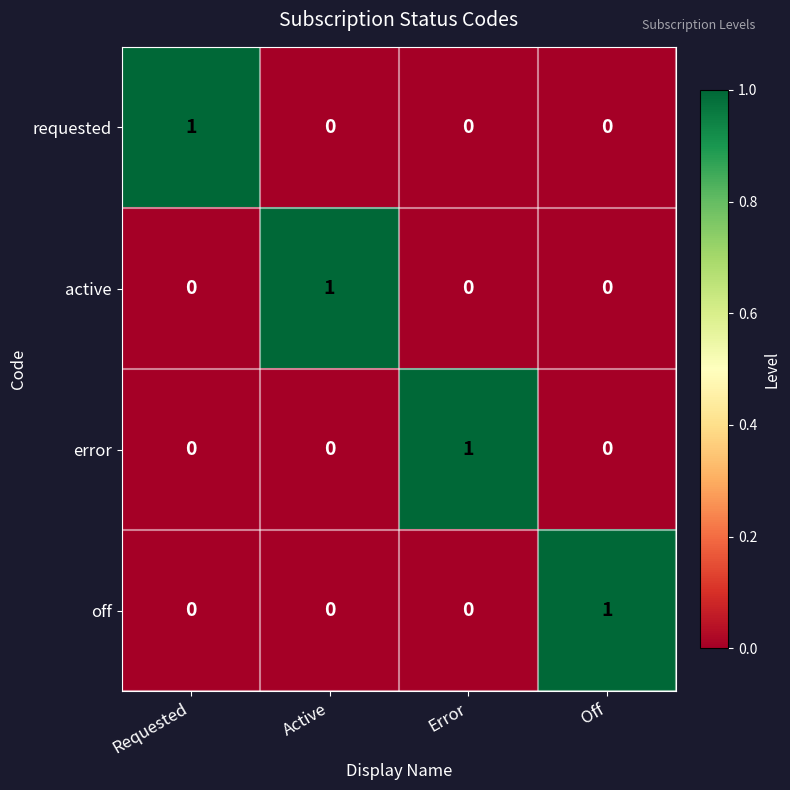

Count the off values in the range 0 to 1.

4